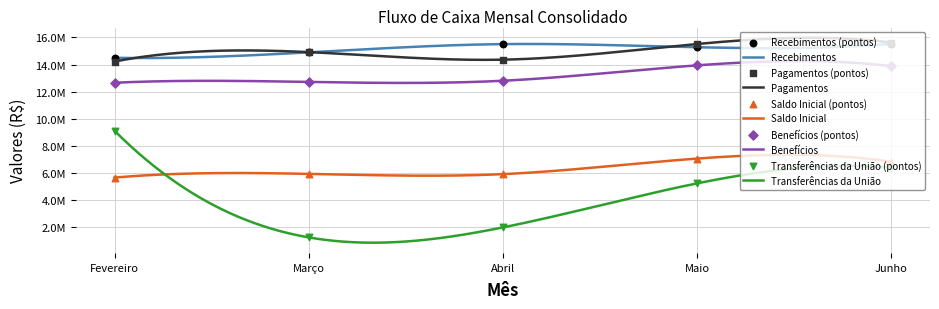

Which series has the largest total across all categories?

Recebimentos